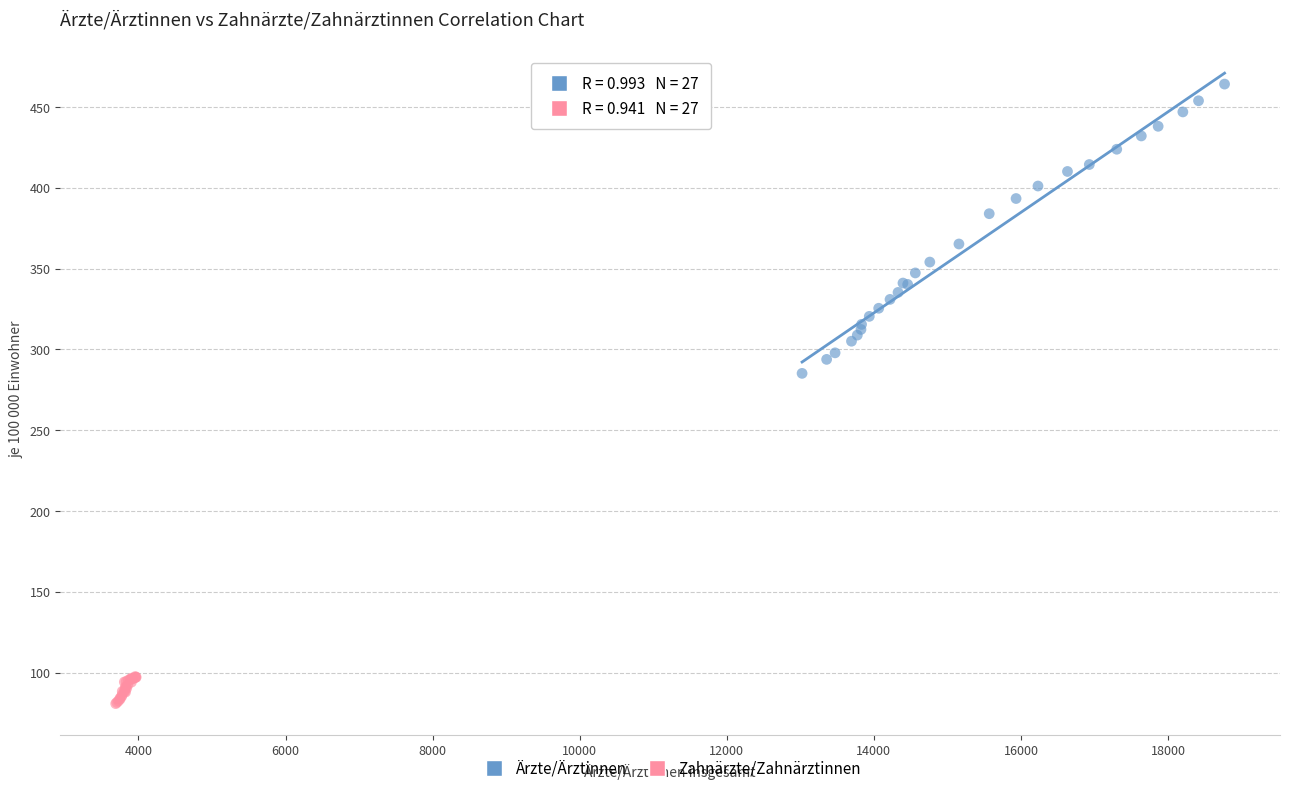

Which series has the largest Y range (max minus min)?

Ärzte/Ärztinnen